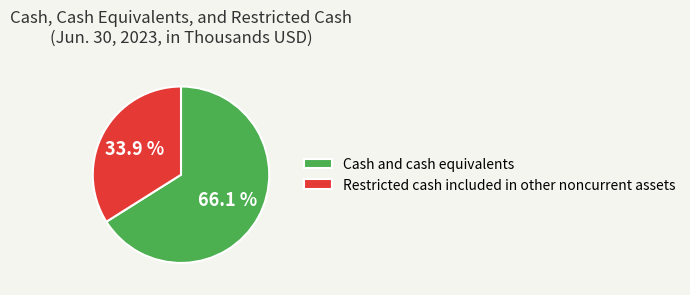

Between Restricted cash included in other noncurrent assets and Cash and cash equivalents, which is larger?

Cash and cash equivalents